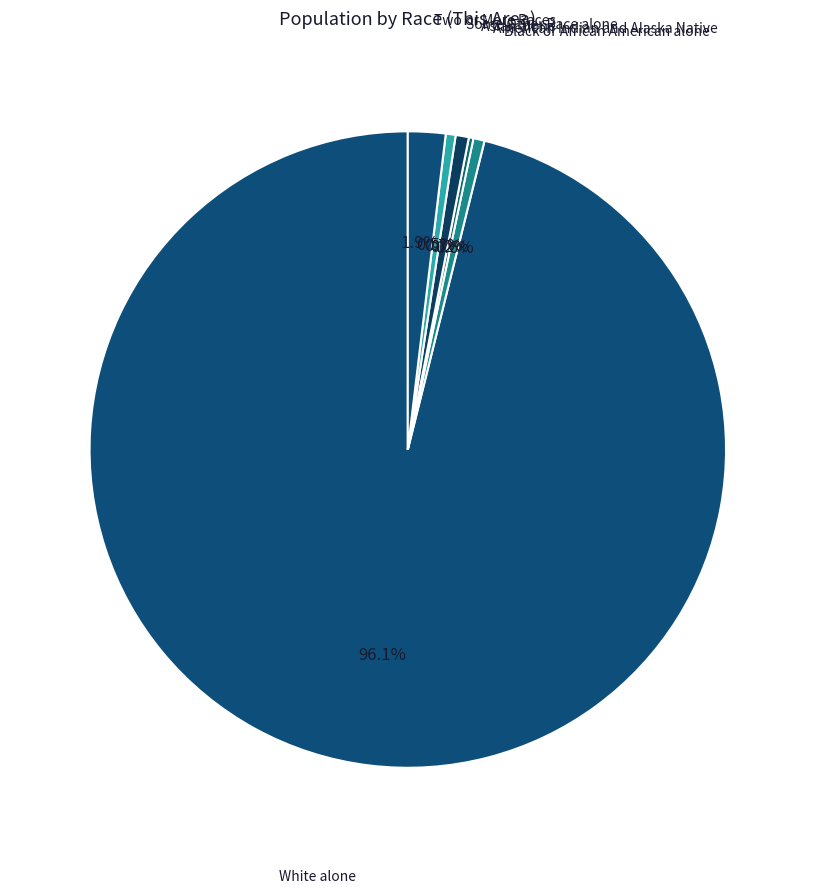

To the nearest percent, what is the average slice percentage?

17%